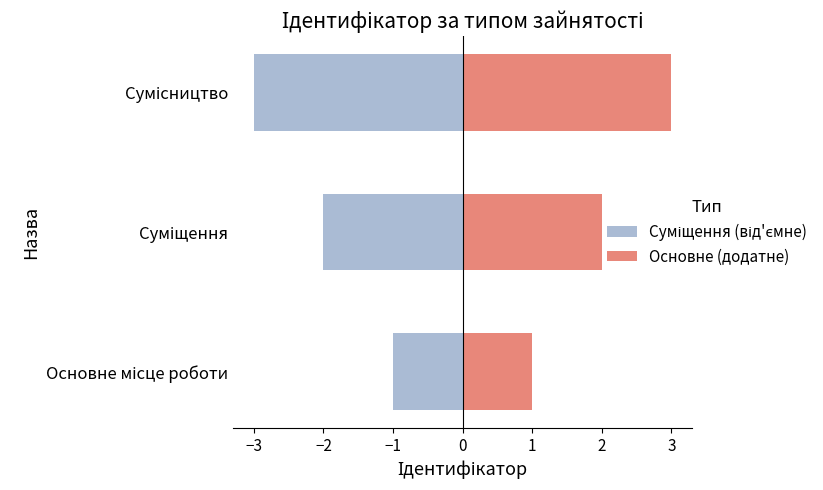

True or false: Суміщення (від'ємне) has a value of -1 at Суміщення.

False